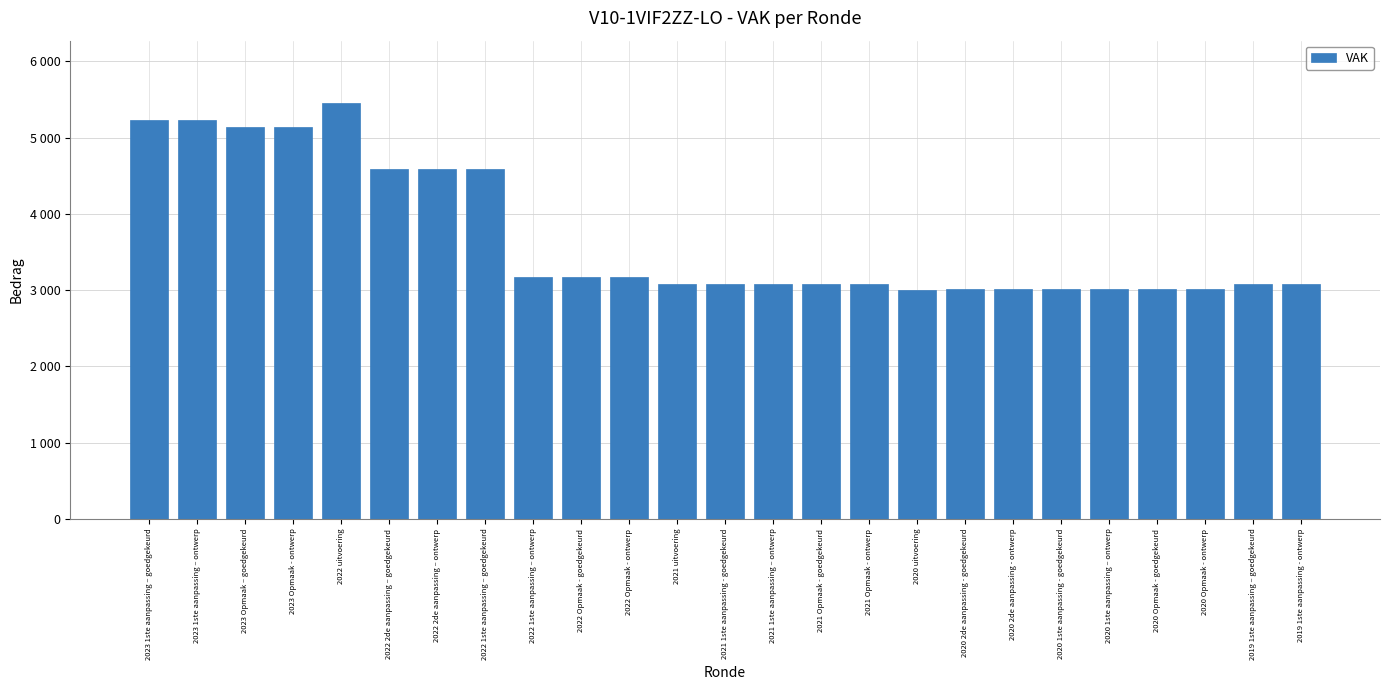

Are the bars horizontal?

No